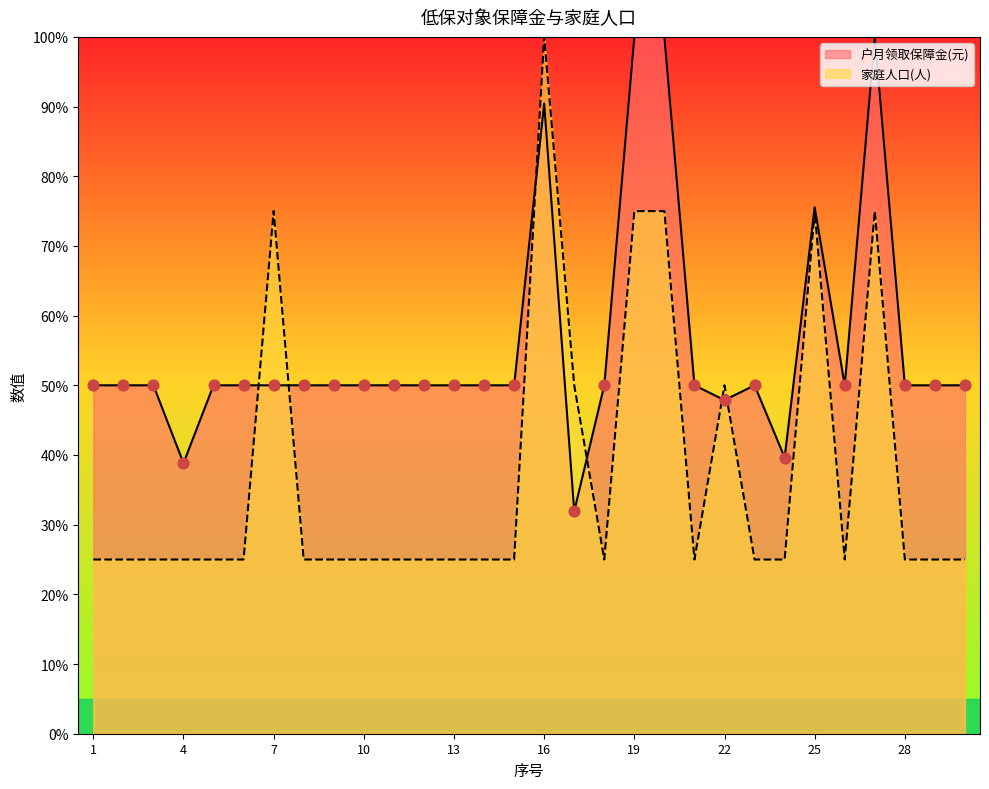

At which category is the sum across all series the highest?

16